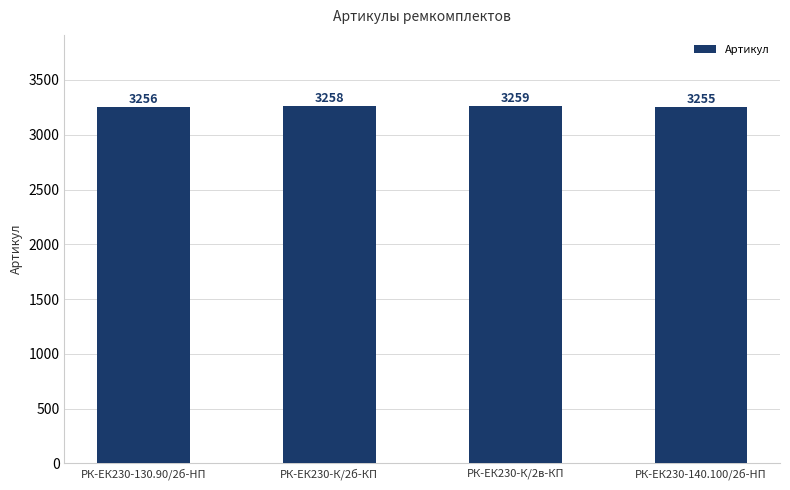

Reading left to right, list all the values displayed in this chart.

3256	3258	3259	3255